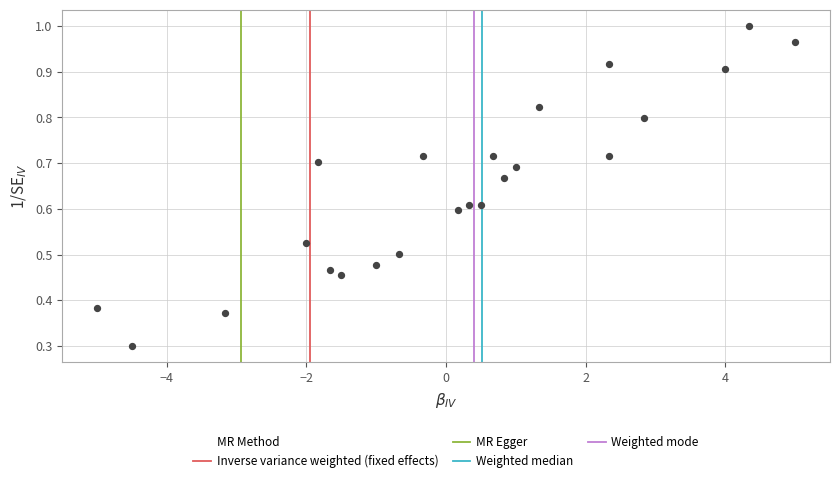

What is the range of X values (max minus min)?

10.0